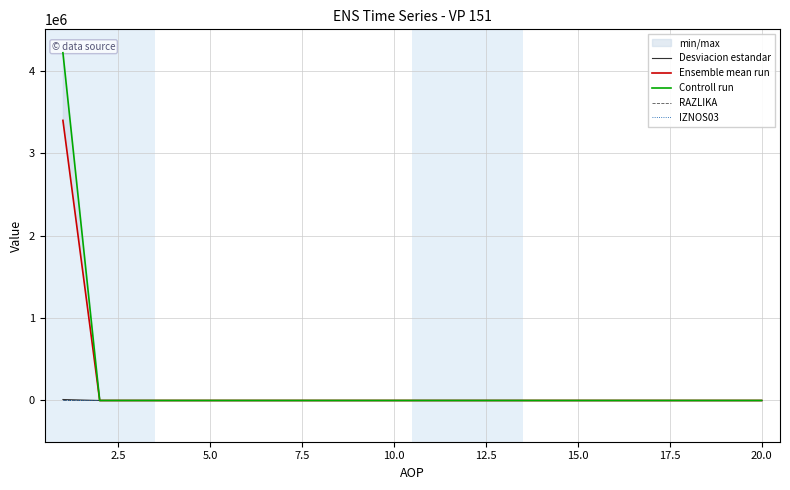

How many lines are shown in the chart?

5